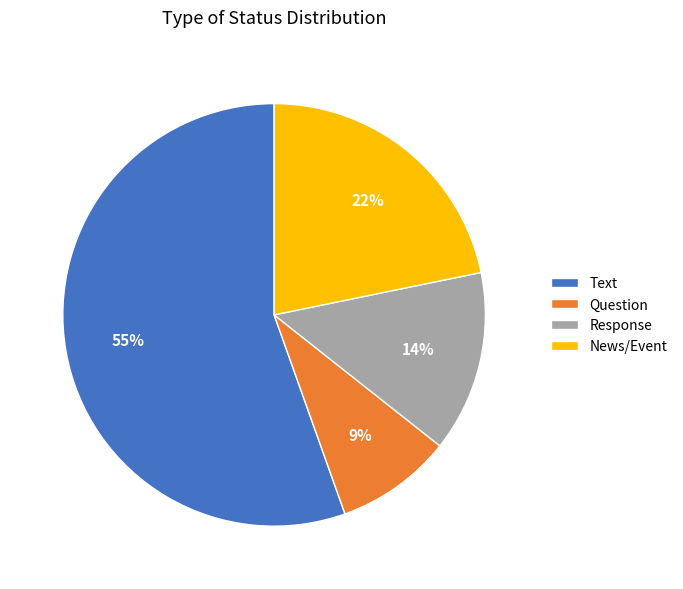

Combined, do Text and Question account for over 50%?

Yes